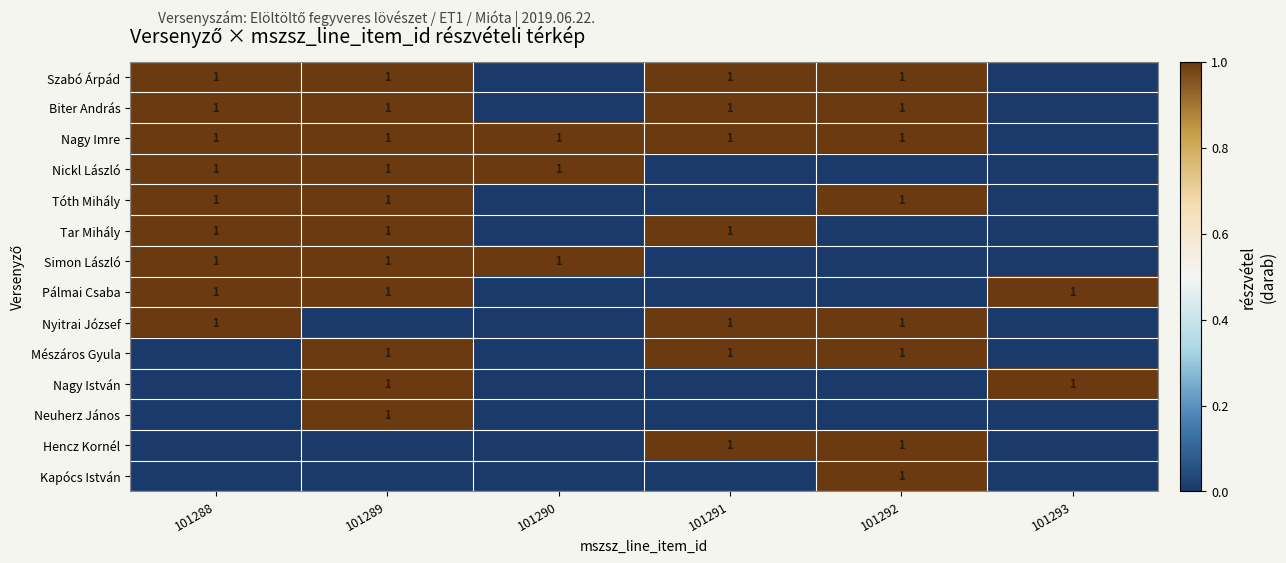

The Nagy Imre series shows 1 at 101289. True or false?

True